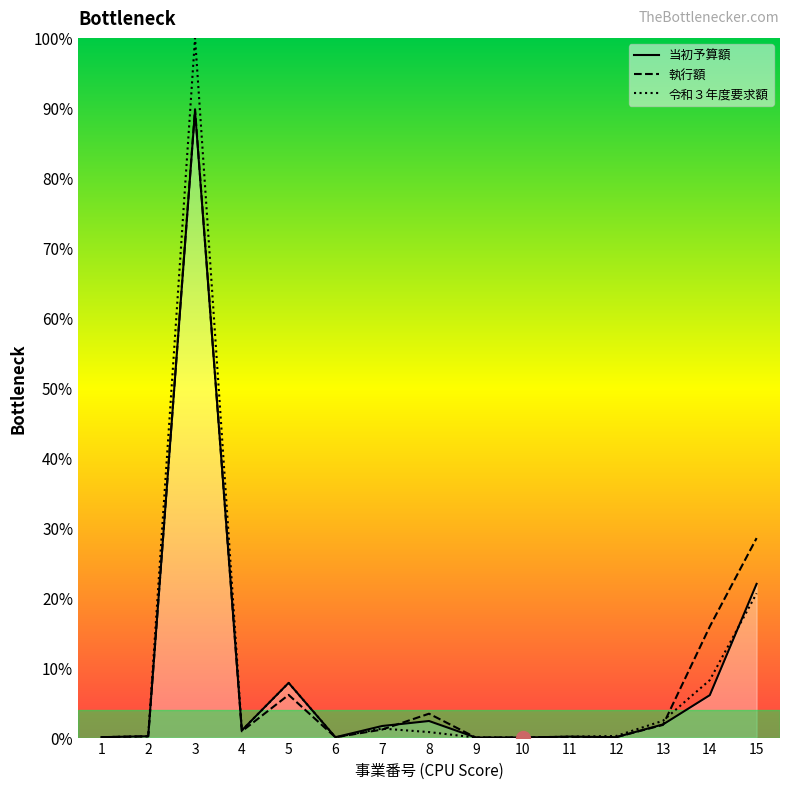

What is the total value across all series at 15?

0.7